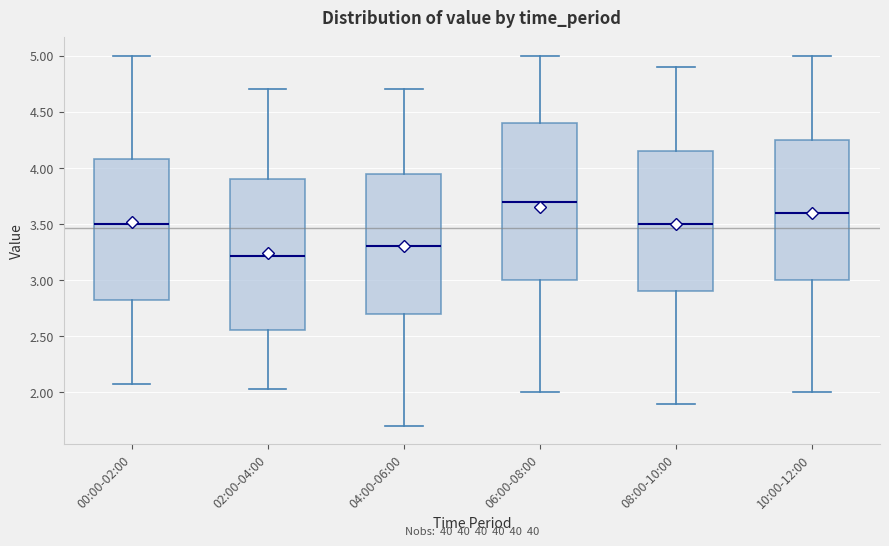

Reading left to right, read every box against the y-axis: the position of its median line, the range the box covers, and the ends of its whiskers. The values are not printed on the chart, so give them approximately, as read against the axis.

00:00-02:00: median 3.50, box 2.80 to 4.10, whiskers 2.05 to 5.00
02:00-04:00: median 3.20, box 2.55 to 3.90, whiskers 2.05 to 4.70
04:00-06:00: median 3.30, box 2.70 to 3.95, whiskers 1.70 to 4.70
06:00-08:00: median 3.70, box 3.00 to 4.40, whiskers 2.00 to 5.00
08:00-10:00: median 3.50, box 2.90 to 4.15, whiskers 1.90 to 4.90
10:00-12:00: median 3.60, box 3.00 to 4.25, whiskers 2.00 to 5.00